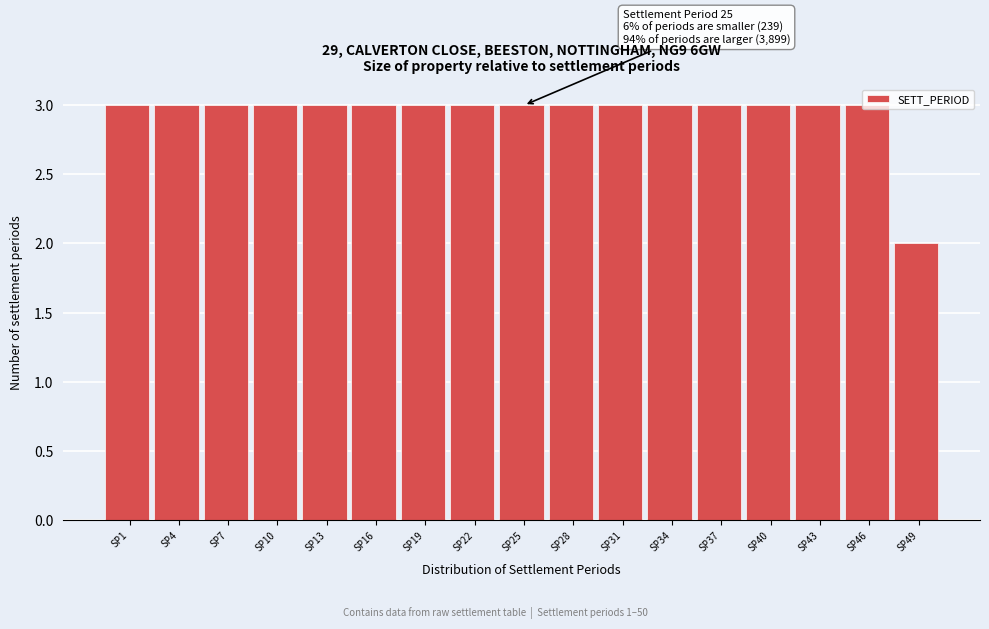

What is the value of the 16th bar from the left?

3